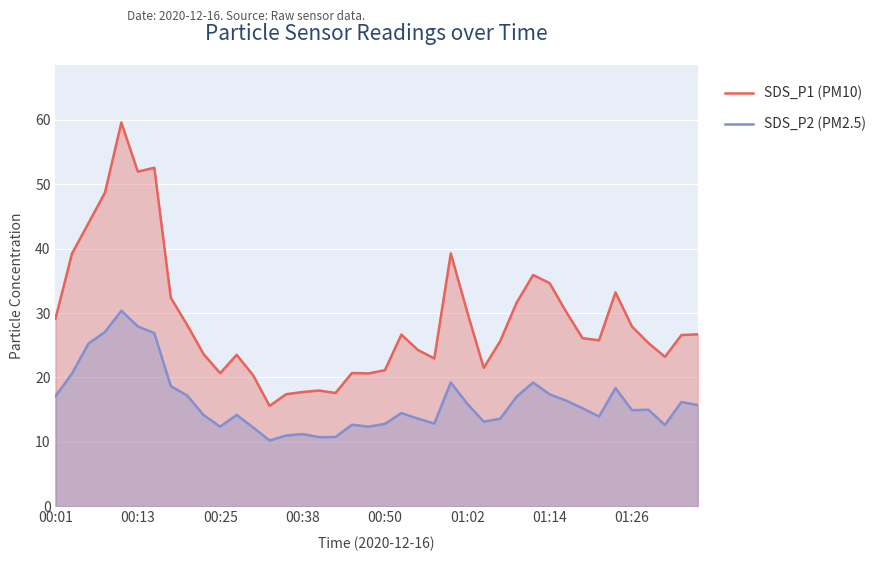

How many lines are shown in the chart?

2